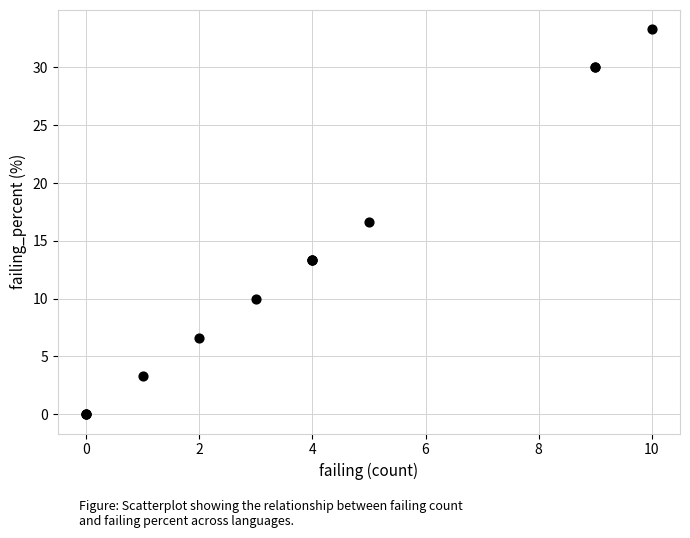

What Y value in the scatter plot is closest to 16?

16.6